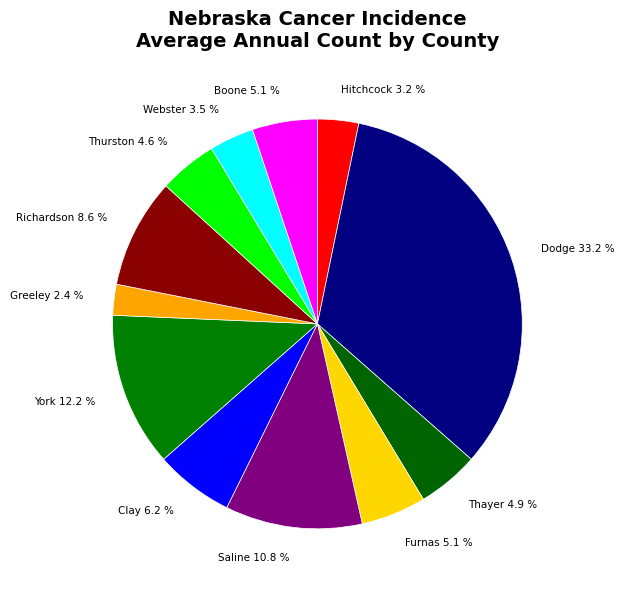

Do Dodge and Webster together represent more than half of the pie?

No